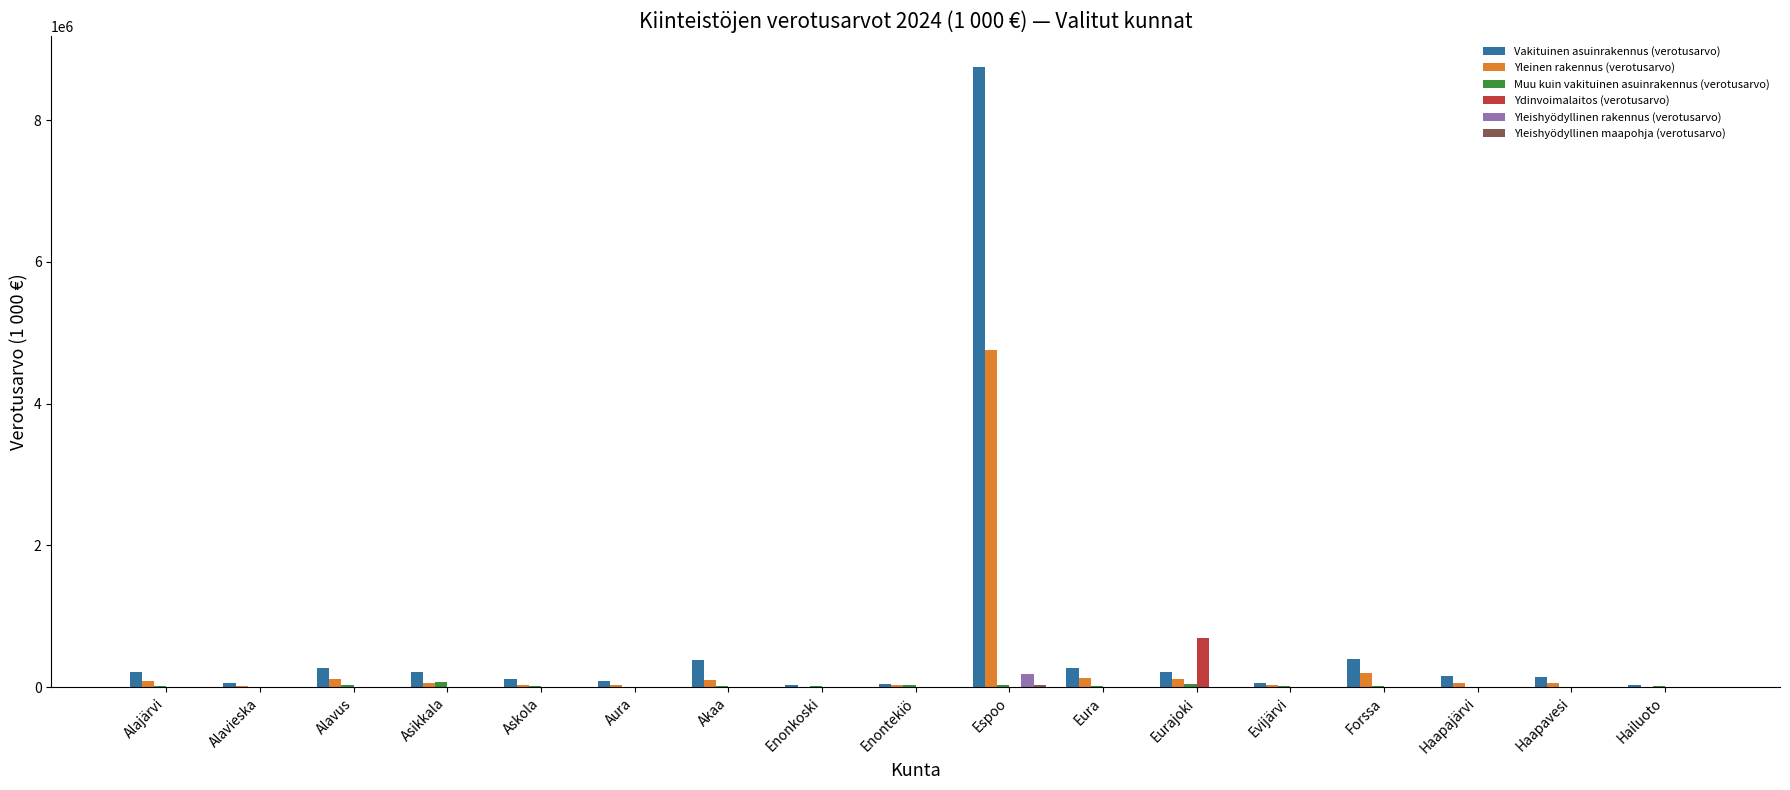

At which category is the sum across all series the highest?

Espoo